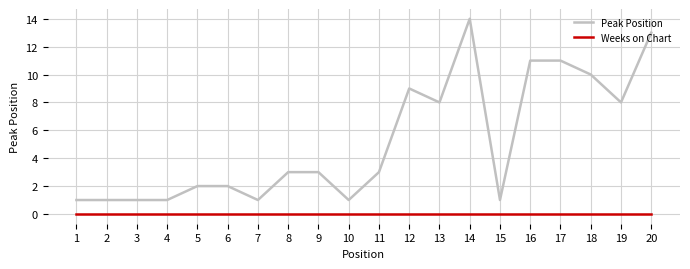

How many lines are shown in the chart?

2